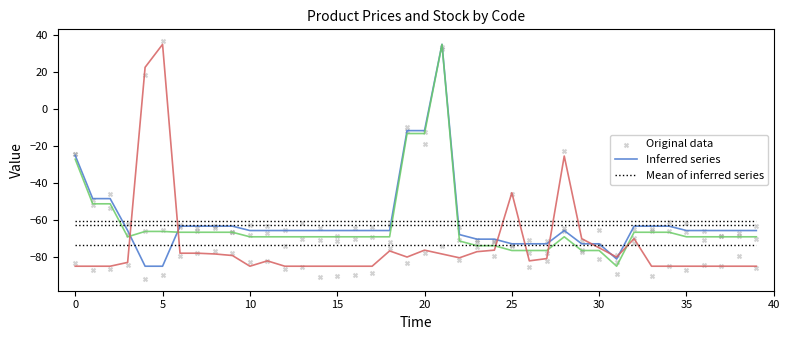

What is the lowest value of the Inferred series series?

-85.0